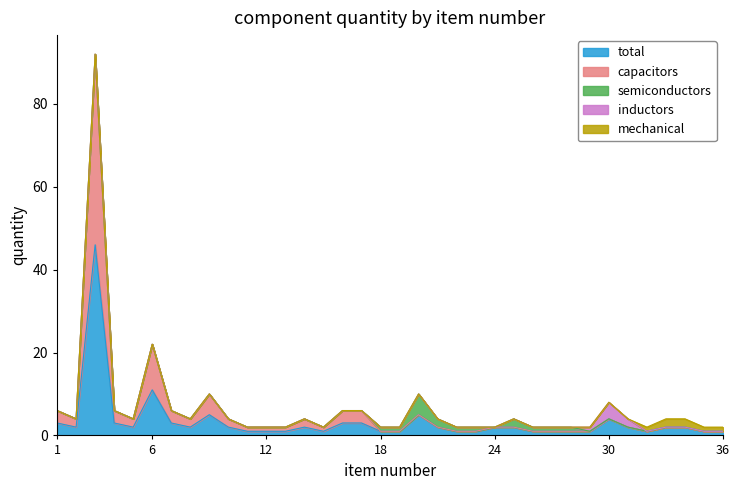

What are all the series names shown in the legend?

total, capacitors, semiconductors, inductors, mechanical